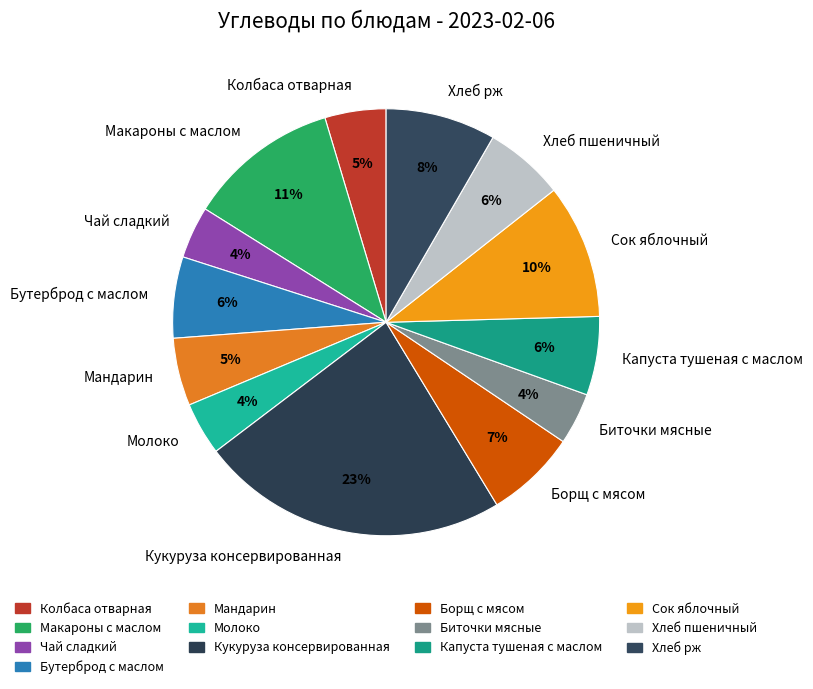

Does any single category account for the majority?

No